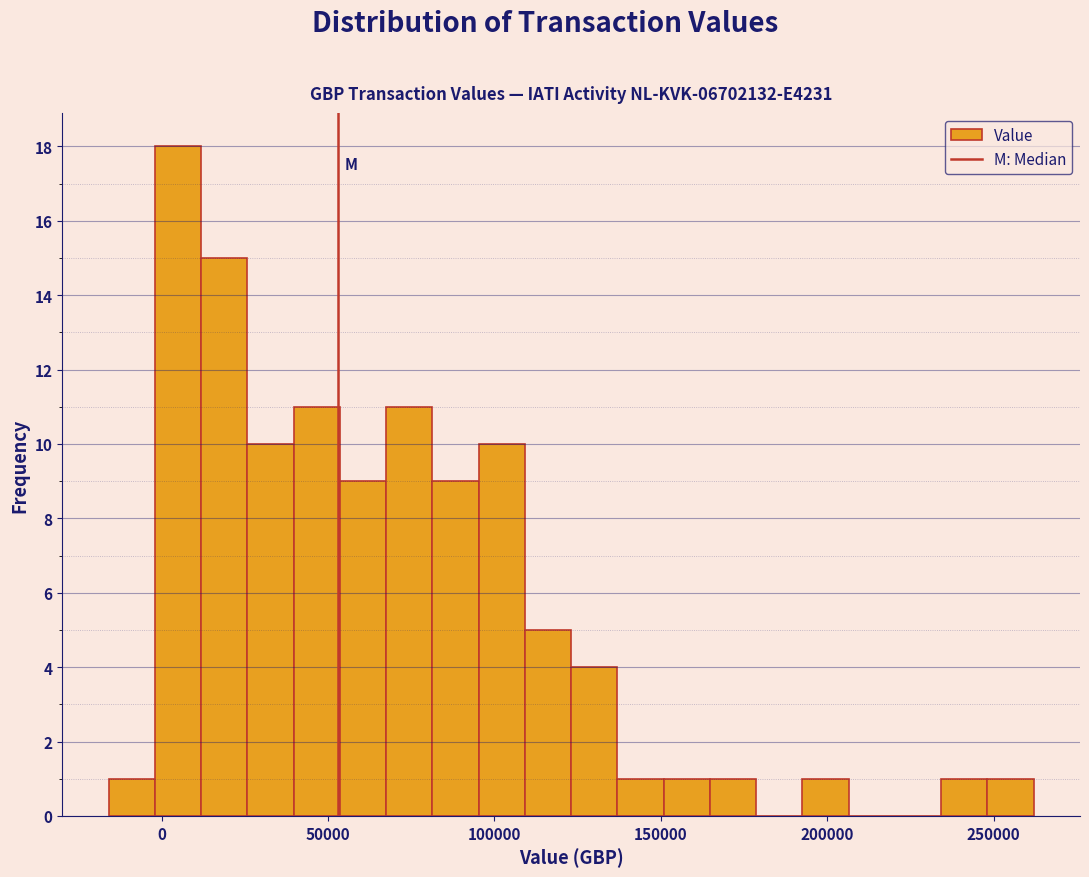

Read against the x-axis, roughly where is the centre of the tallest bar?

5000